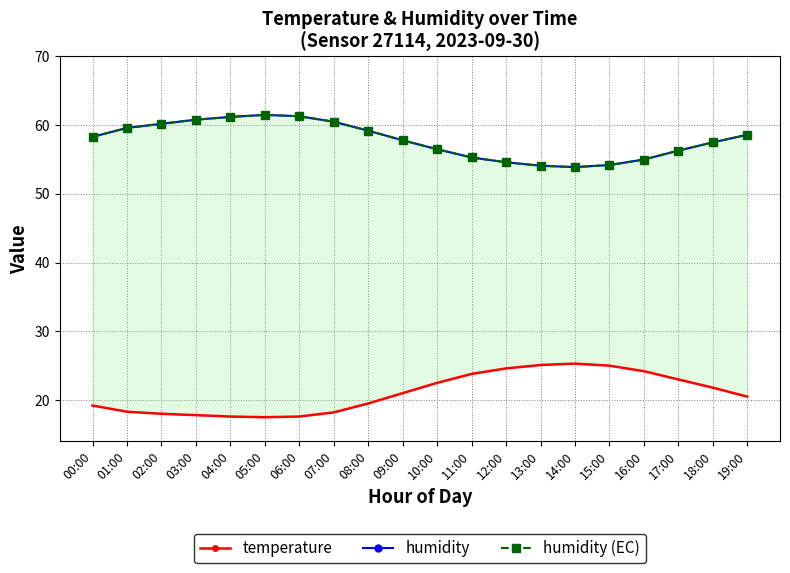

How many data points in humidity are less than 58?

10